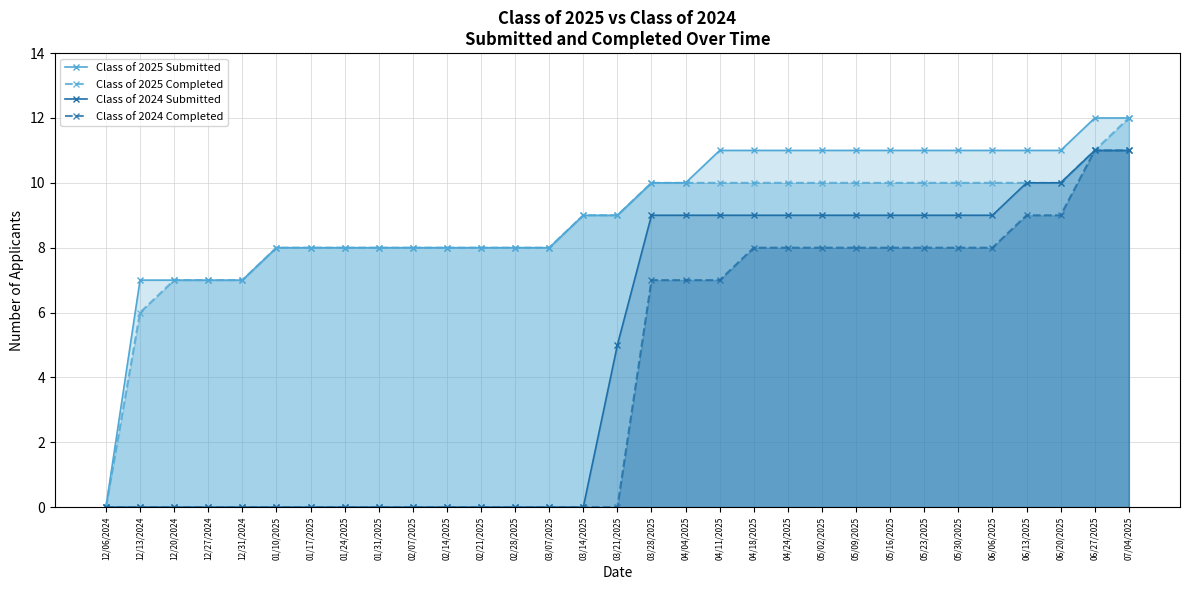

Rank the categories by Class of 2025 Submitted value from lowest to highest.

12/06/2024, 12/13/2024, 12/20/2024, 12/27/2024, 12/31/2024, 01/10/2025, 01/17/2025, 01/24/2025, 01/31/2025, 02/07/2025, 02/14/2025, 02/21/2025, 02/28/2025, 03/07/2025, 03/14/2025, 03/21/2025, 03/28/2025, 04/04/2025, 04/11/2025, 04/18/2025, 04/24/2025, 05/02/2025, 05/09/2025, 05/16/2025, 05/23/2025, 05/30/2025, 06/06/2025, 06/13/2025, 06/20/2025, 06/27/2025, 07/04/2025